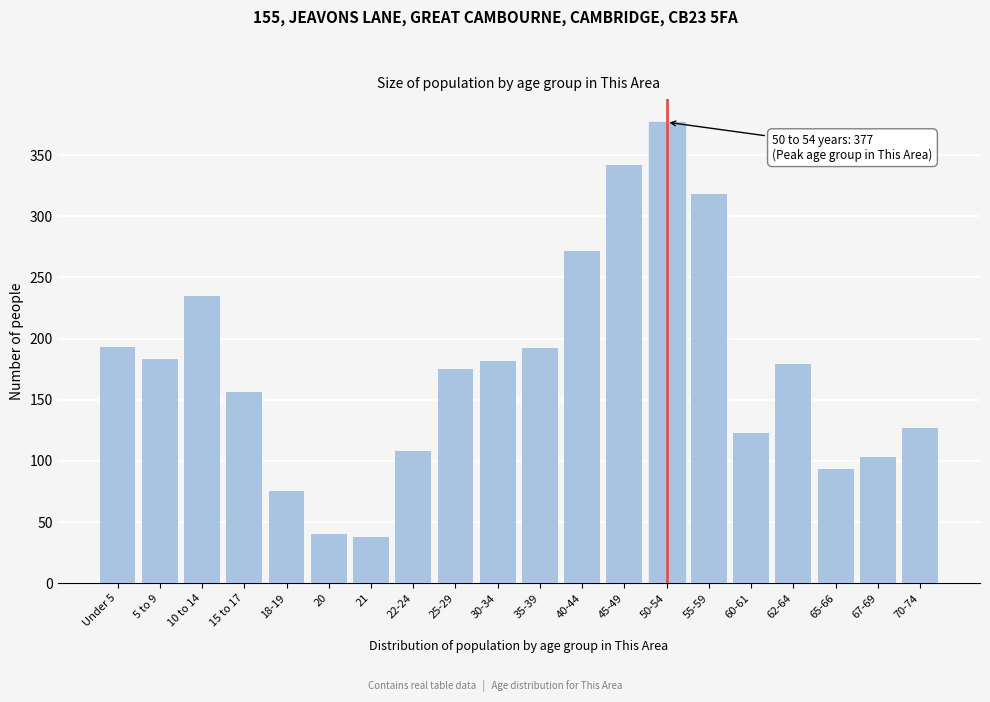

What is the label of the 14th bar from the left?

50-54